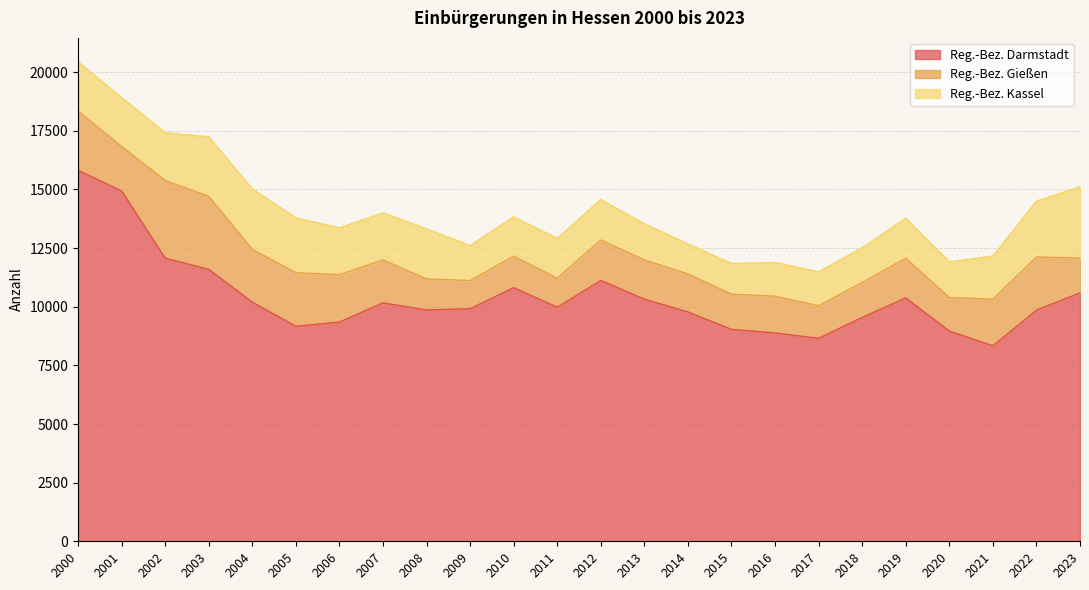

At which category does Reg.-Bez. Kassel reach its first local valley?

2002